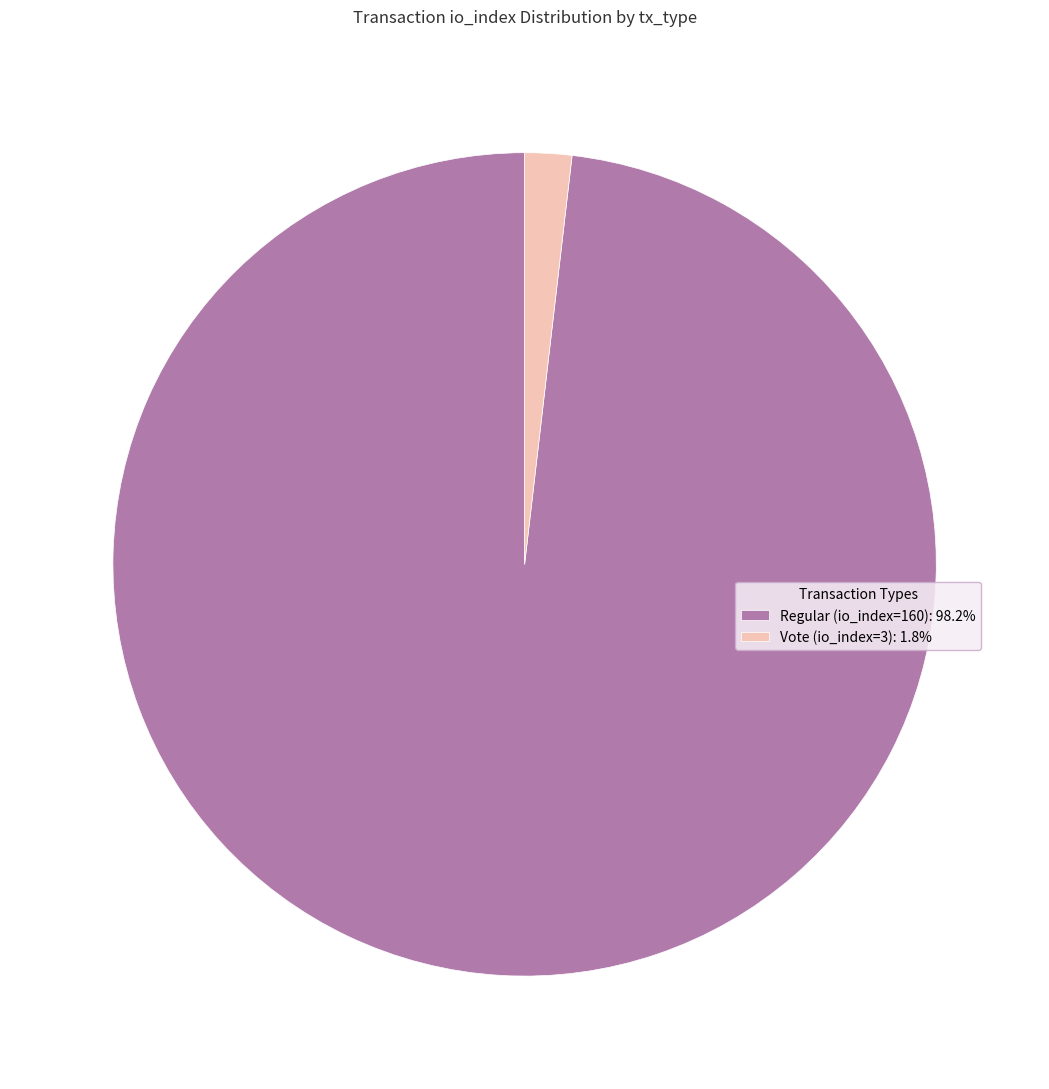

True or false: Regular (io_index=160) accounts for 98% of the total.

True